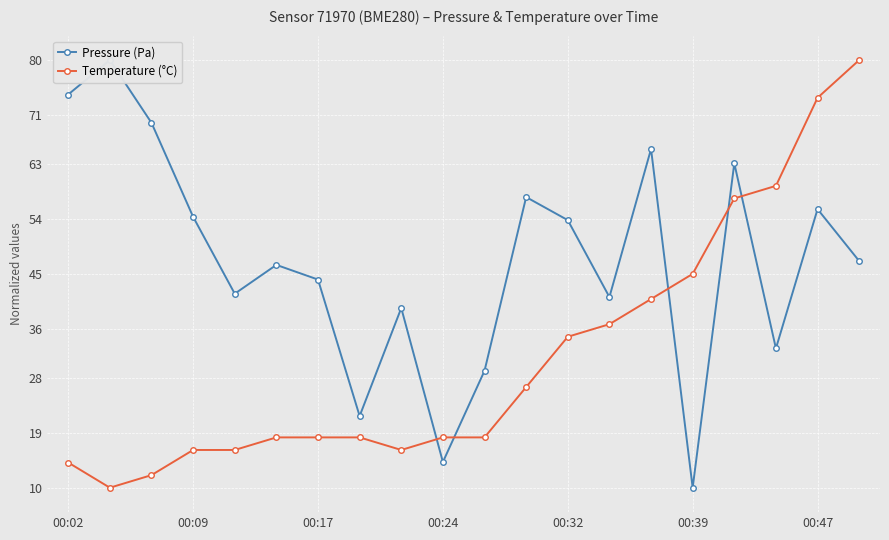

Is it true that Temperature (°C) equals 5.0 at 00:09?

False